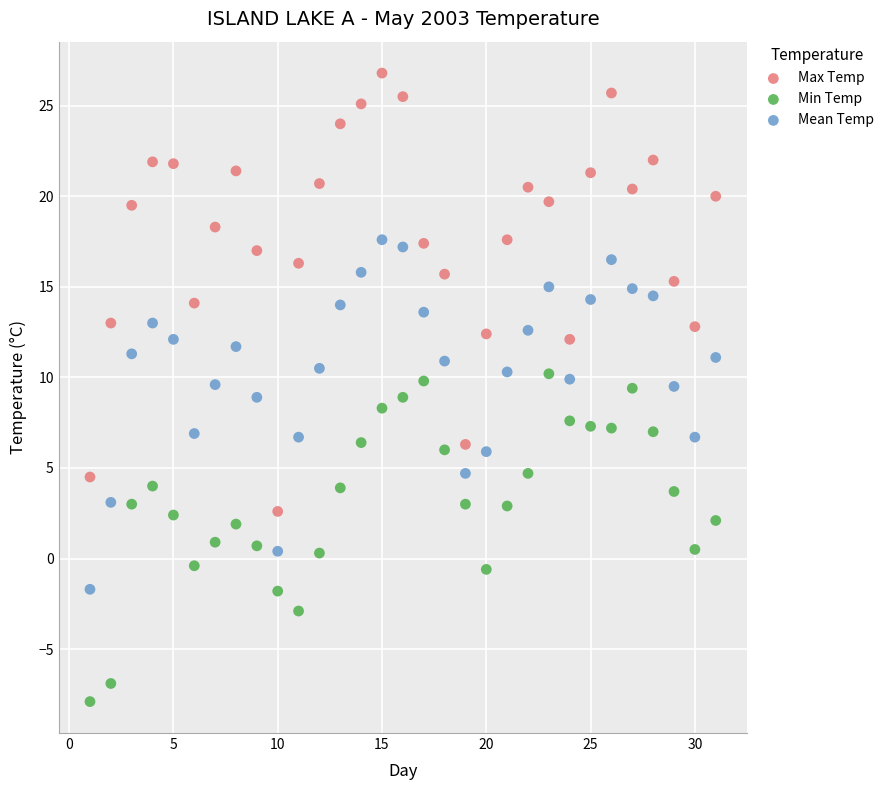

Which series has the widest spread of Y values?

Max Temp